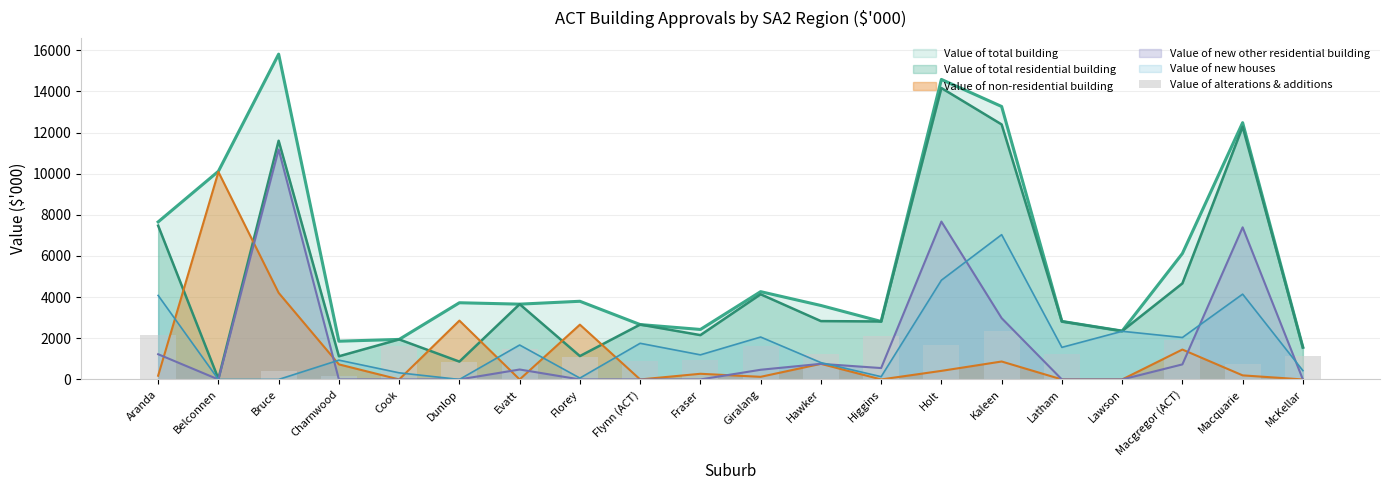

Does the chart contain any negative values?

No